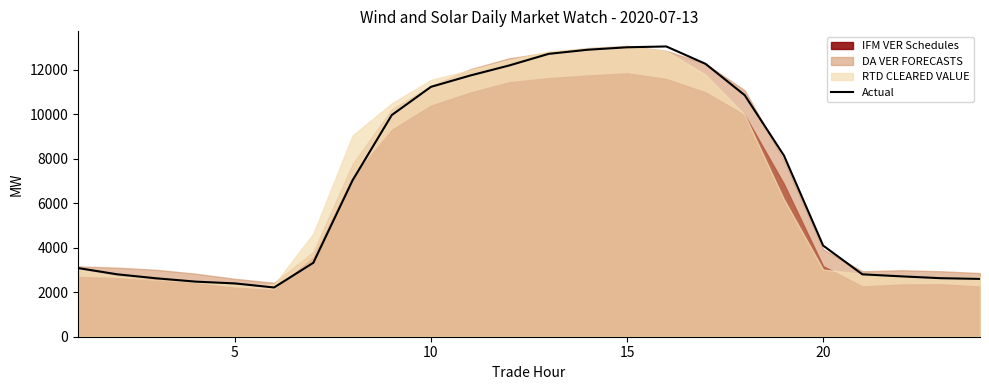

What is the maximum value for Actual?

13057.8